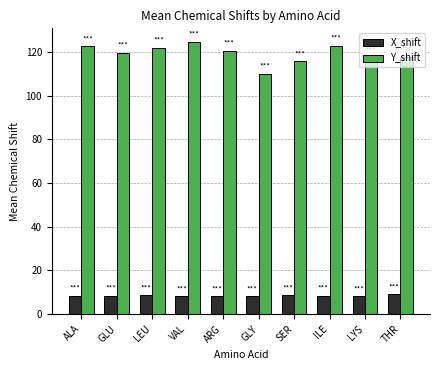

What is the lowest value of the X_shift series?

8.1